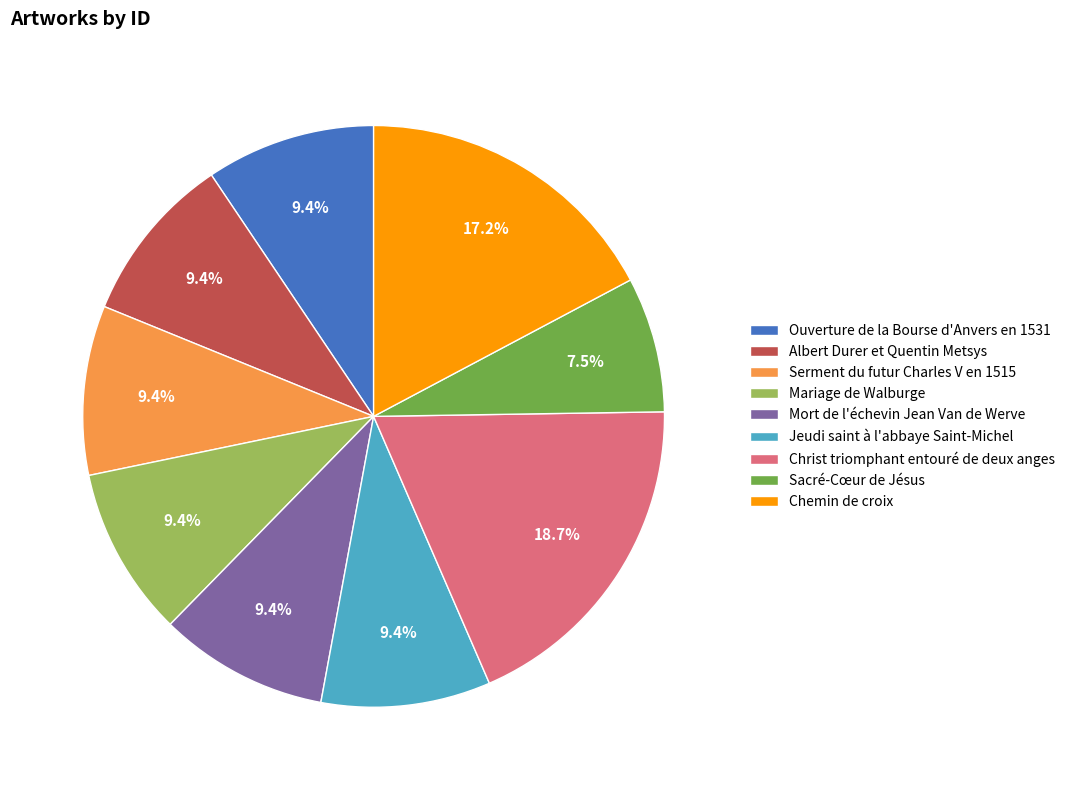

Between Sacré-Cœur de Jésus and Jeudi saint à l'abbaye Saint-Michel, which is larger?

Jeudi saint à l'abbaye Saint-Michel